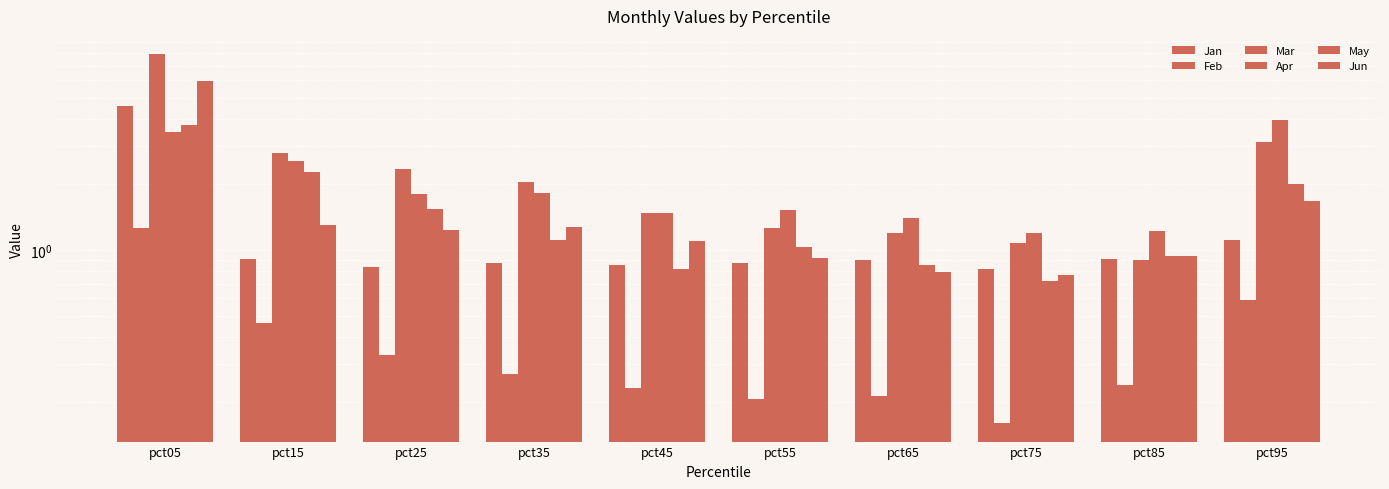

How many values in the May series exceed 1?

6